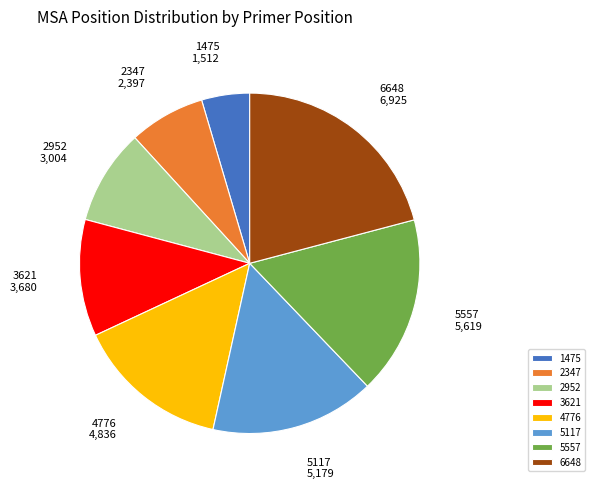

Count the number of slices in the pie.

8